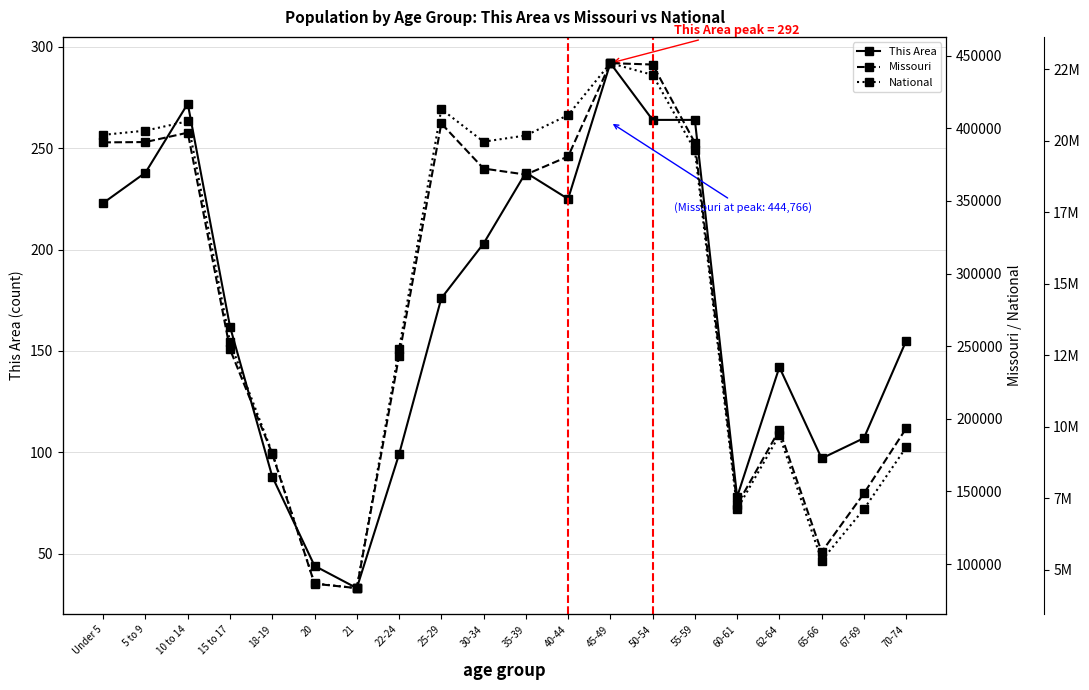

Which has a higher value, 65-66 or 45-49?

45-49